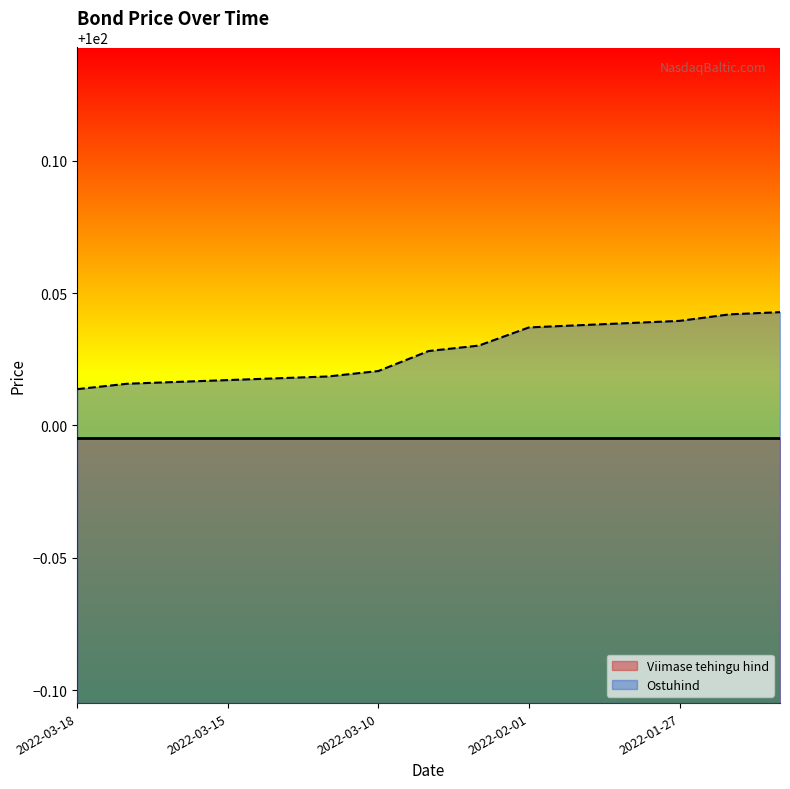

List the labels in order of value, largest first.

2022-01-25, 2022-01-26, 2022-01-27, 2022-01-28, 2022-01-31, 2022-02-01, 2022-02-02, 2022-02-03, 2022-03-10, 2022-03-11, 2022-03-14, 2022-03-15, 2022-03-16, 2022-03-17, 2022-03-18